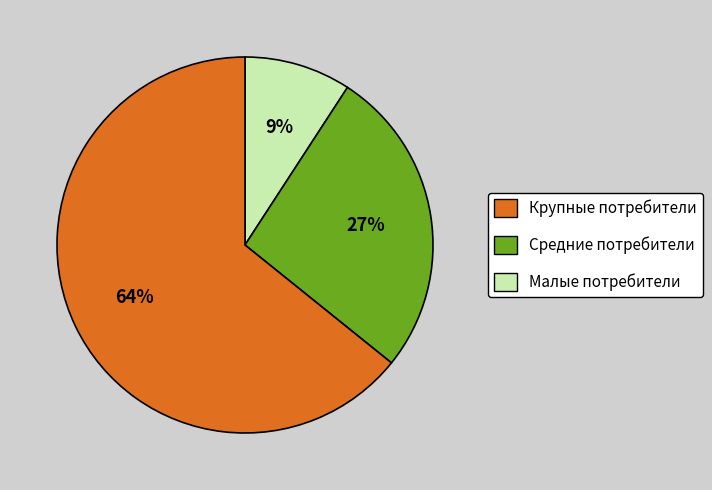

To the nearest percent, what is the average slice percentage?

33%